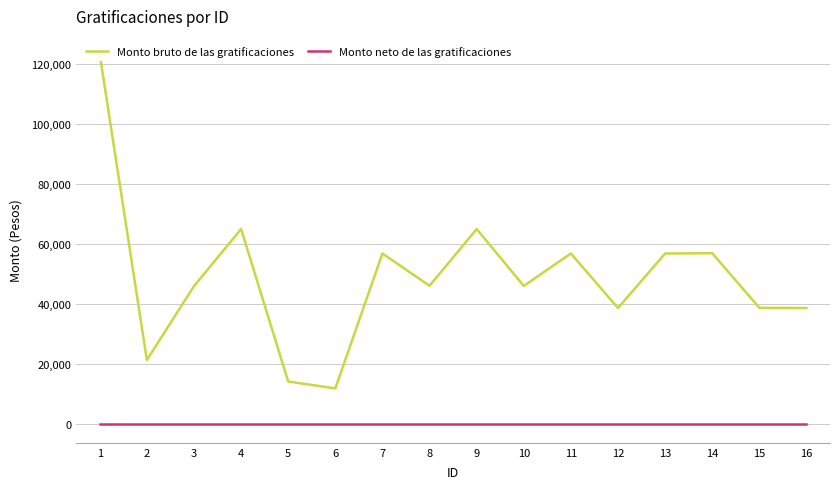

At how many categories does at least one series exceed 26222?

13